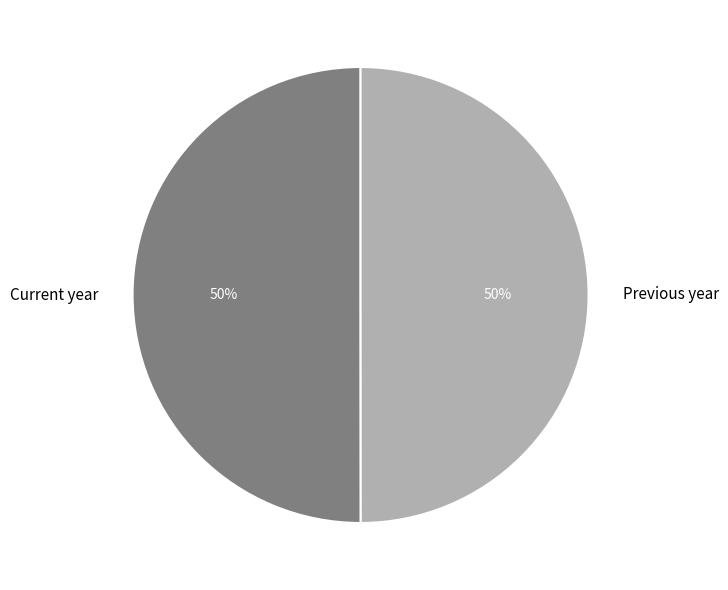

Is it true that Previous year is 50% of the pie?

True